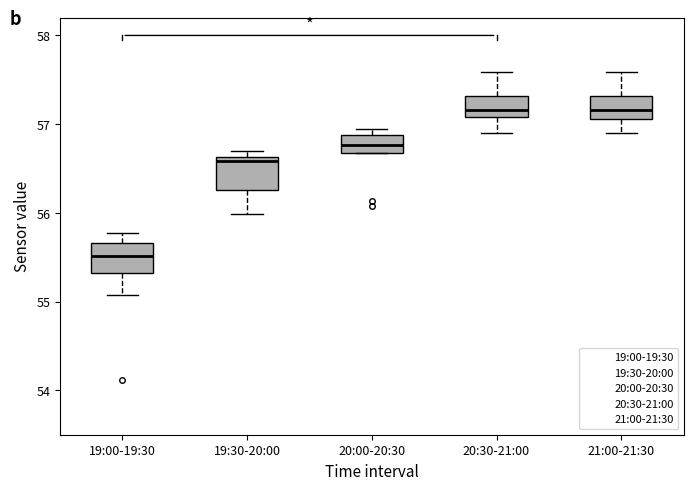

Reading left to right, read every box against the y-axis: the position of its median line, the range the box covers, and the ends of its whiskers. The values are not printed on the chart, so give them approximately, as read against the axis.

19:00-19:30: median 55.5, box 55.3 to 55.7, whiskers 55.1 to 55.8
19:30-20:00: median 56.6 (just below the box's upper edge), box 56.3 to 56.6, whiskers 56.0 to 56.7
20:00-20:30: median 56.8, box 56.7 to 56.9, whiskers 56.7 to 57.0
20:30-21:00: median 57.2, box 57.1 to 57.3, whiskers 56.9 to 57.6
21:00-21:30: median 57.2, box 57.1 to 57.3, whiskers 56.9 to 57.6